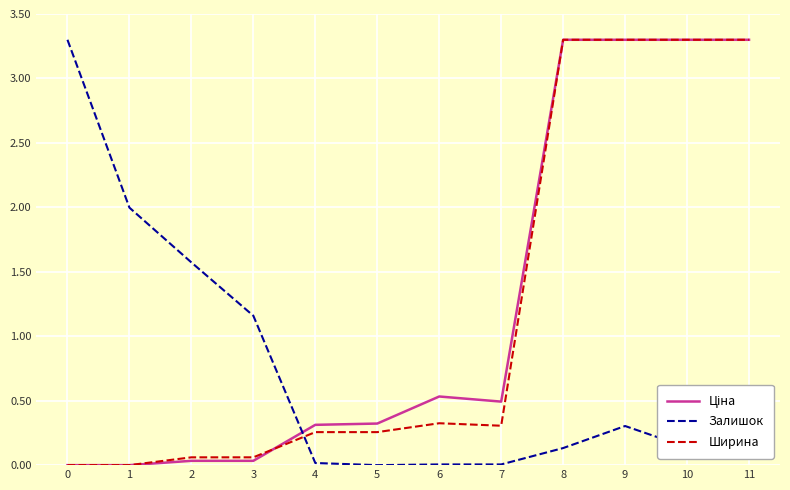

Which series changed the most between 4 and 9?

Ширина